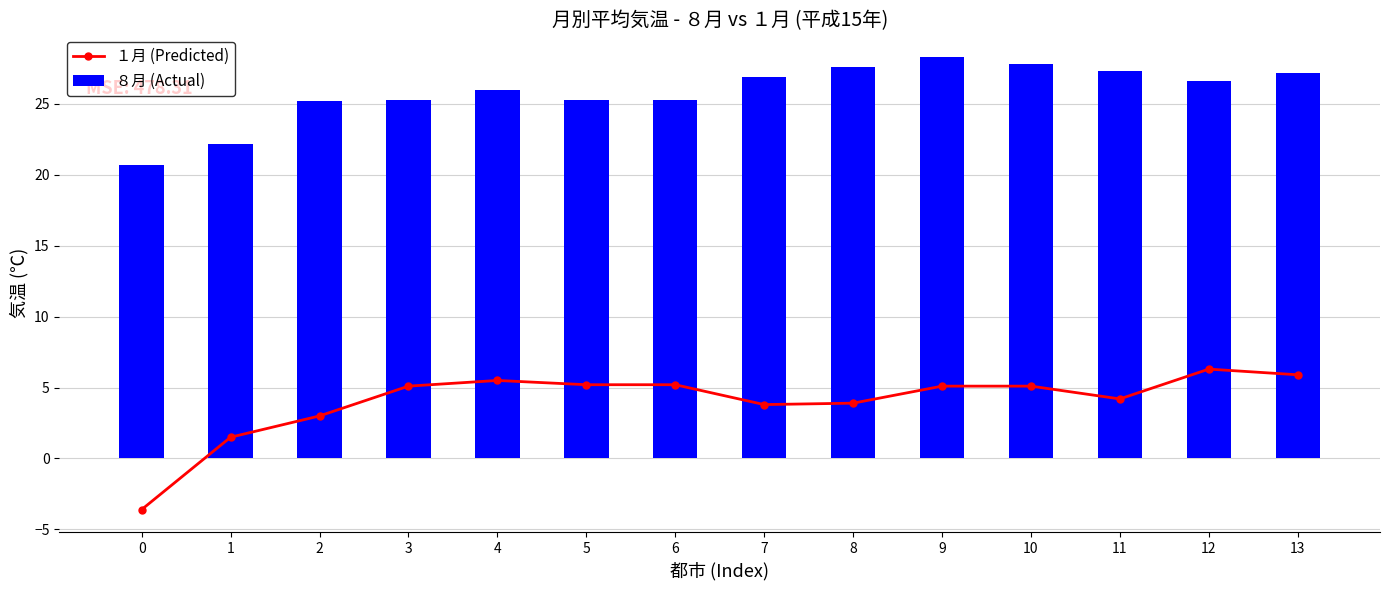

What are all the series names shown in the legend?

１月 (Predicted), ８月 (Actual)